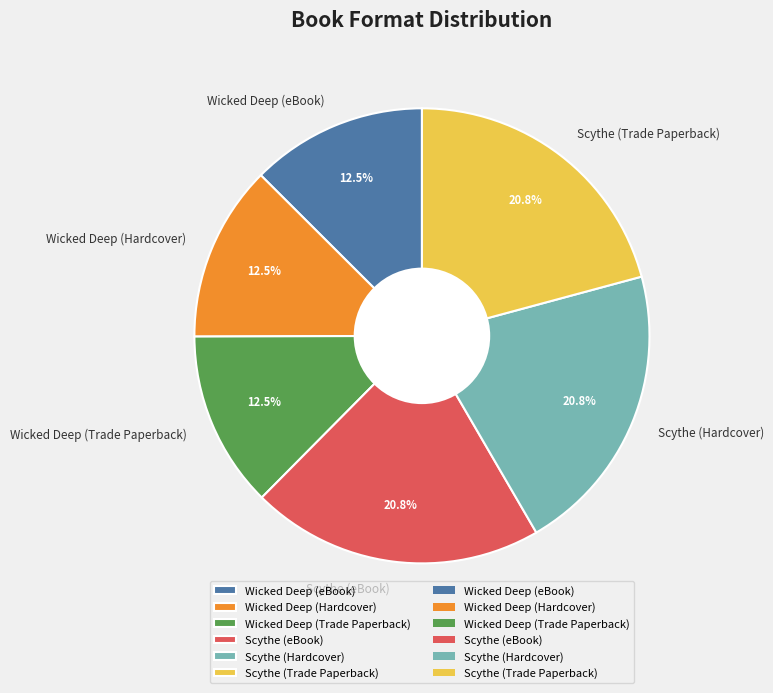

What percentage do Scythe (Trade Paperback) and Wicked Deep (Trade Paperback) together represent?

33.3%